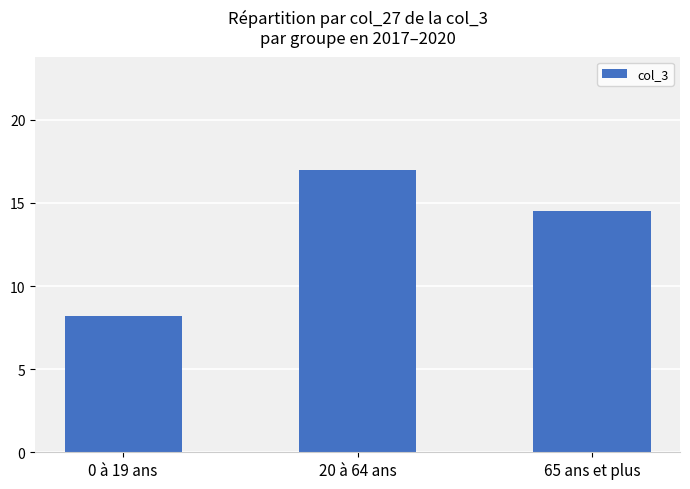

What is the difference between the maximum and minimum values?

8.8